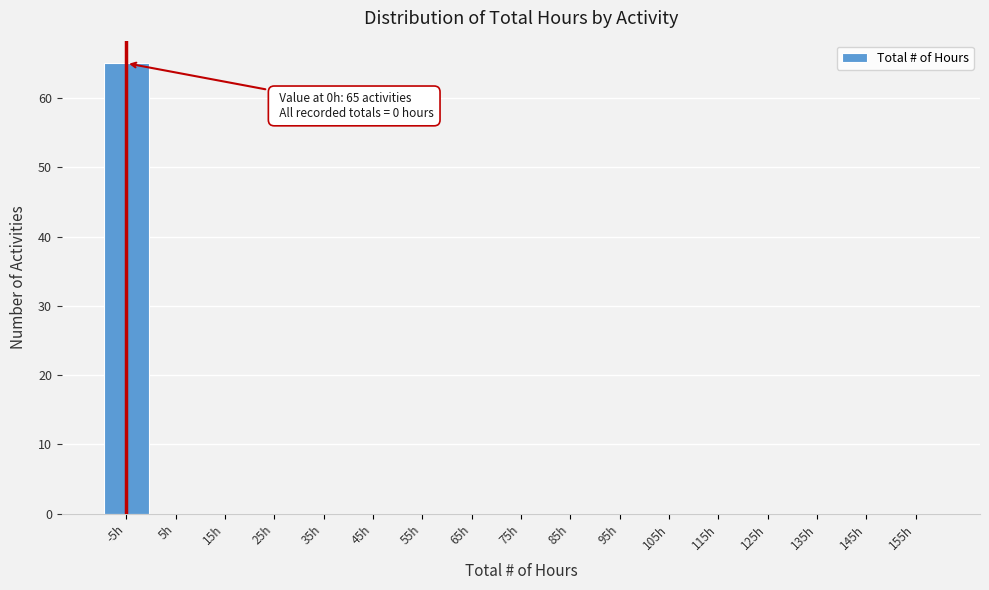

Reading left to right, what are all the values shown in this chart?

-5h=65	5h=0	15h=0	25h=0	35h=0	45h=0	55h=0	65h=0	75h=0	85h=0	95h=0	105h=0	115h=0	125h=0	135h=0	145h=0	155h=0